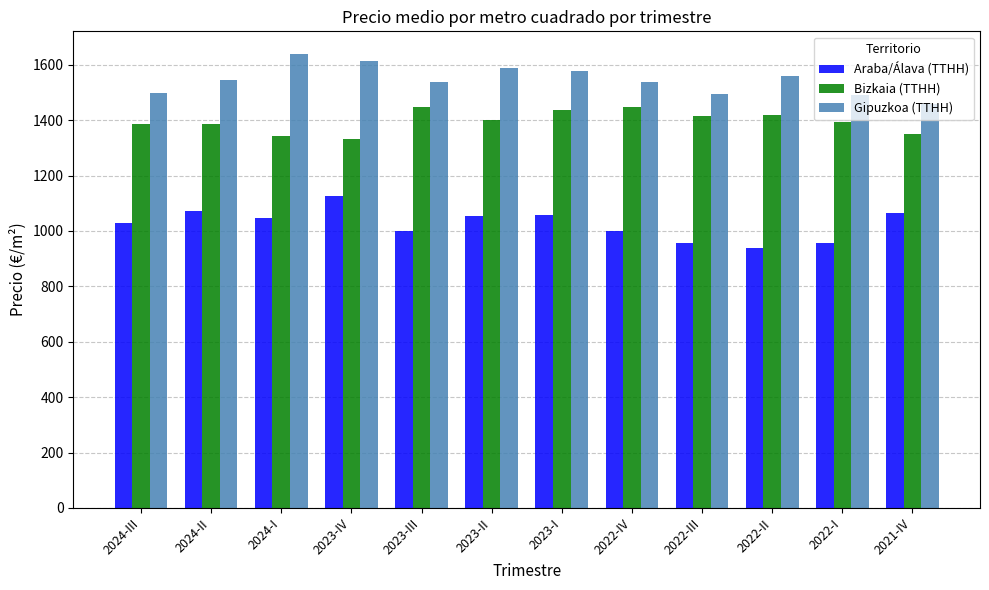

Rank the series by their average value, from highest to lowest.

Gipuzkoa (TTHH), Bizkaia (TTHH), Araba/Álava (TTHH)